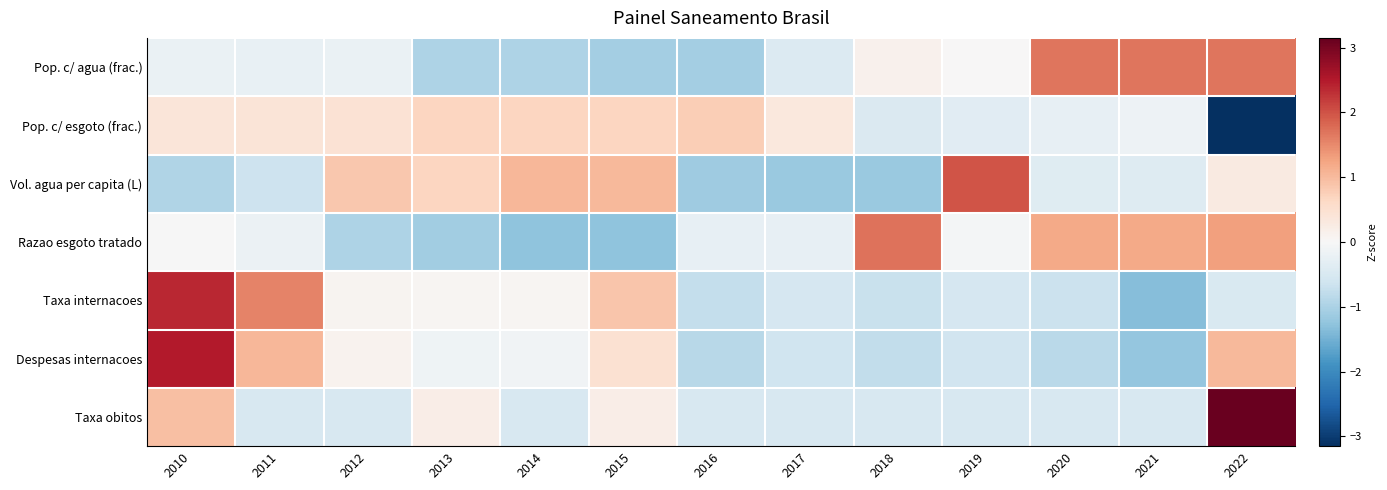

Which series changed the most between 2011 and 2019?

Vol. agua per capita (L)